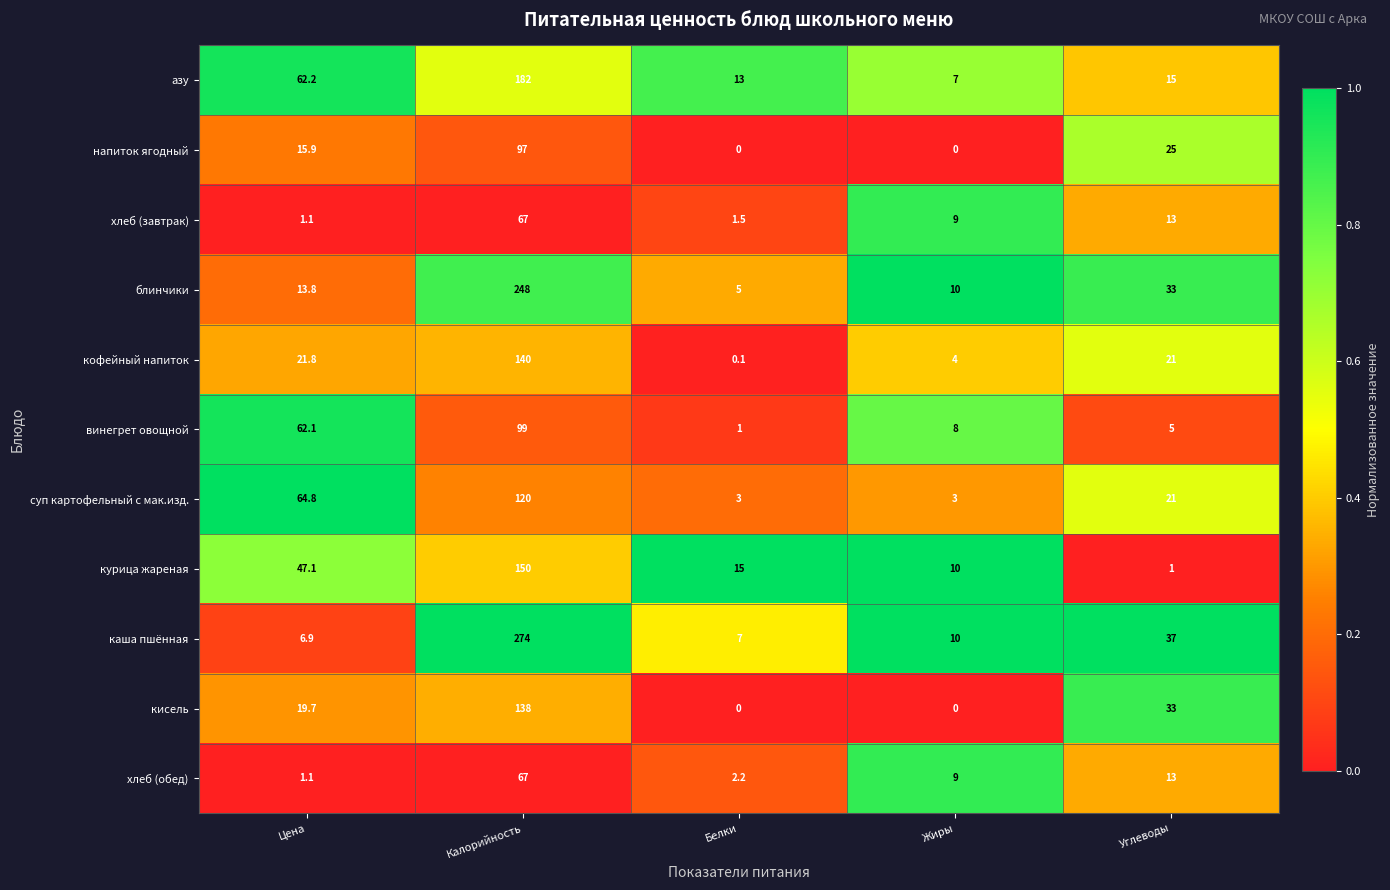

Which series has the widest spread of values?

каша пшённая